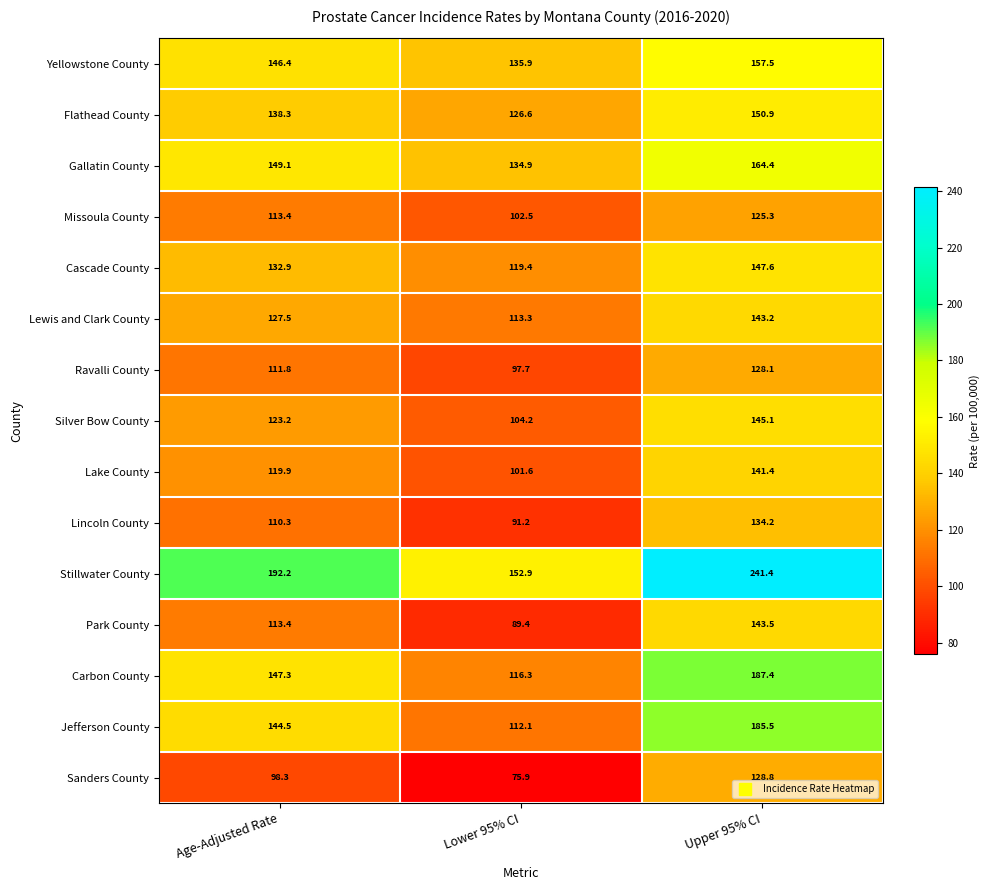

What is the sum of the Ravalli County values at Upper 95% CI and Age-Adjusted Rate?

239.9